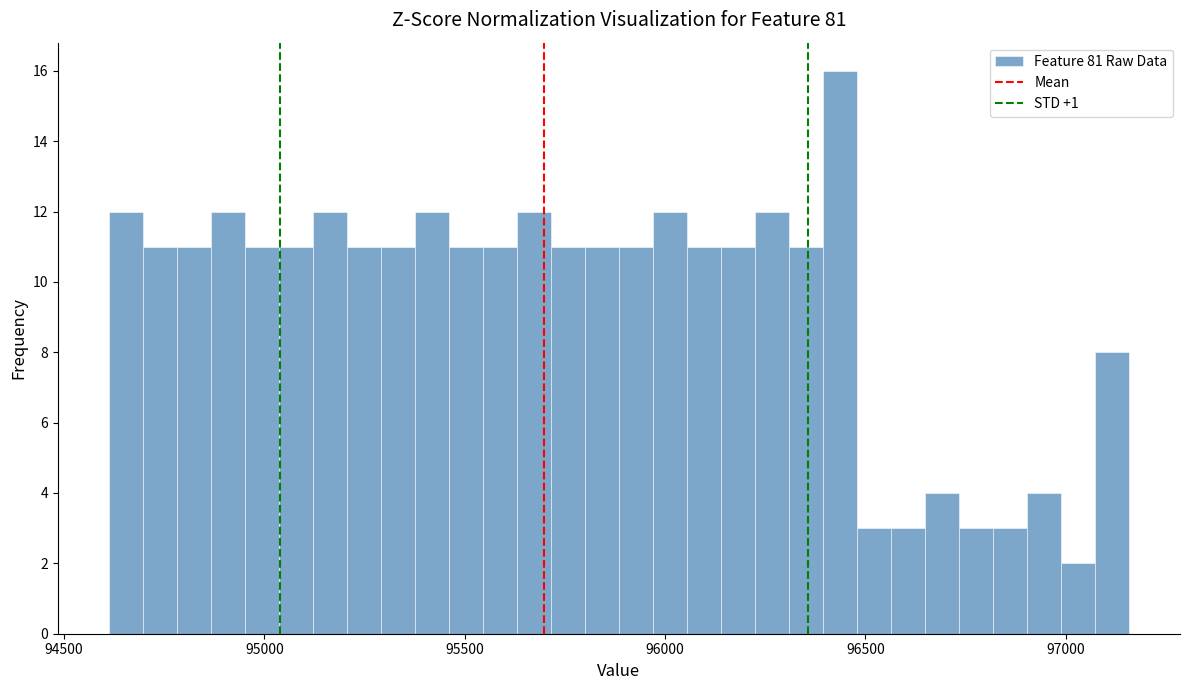

Read against the x-axis, roughly where is the centre of the tallest bar?

96450